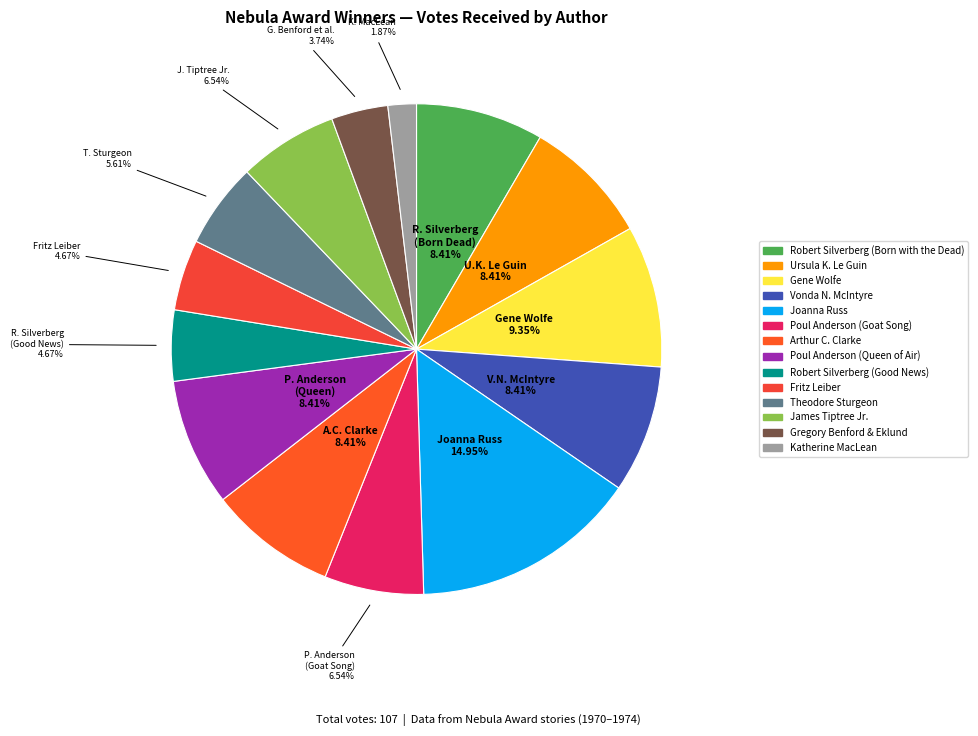

Which category has the smallest portion of the pie?

Katherine MacLean